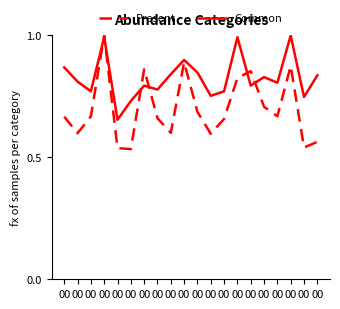

How many lines are shown in the chart?

2